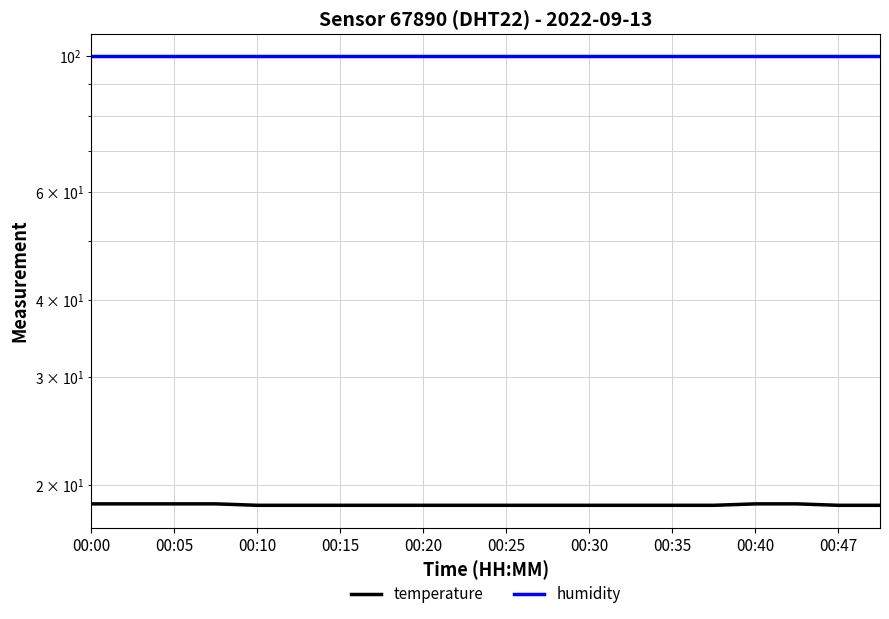

Between 00:47 and 00:20, which is larger?

00:47